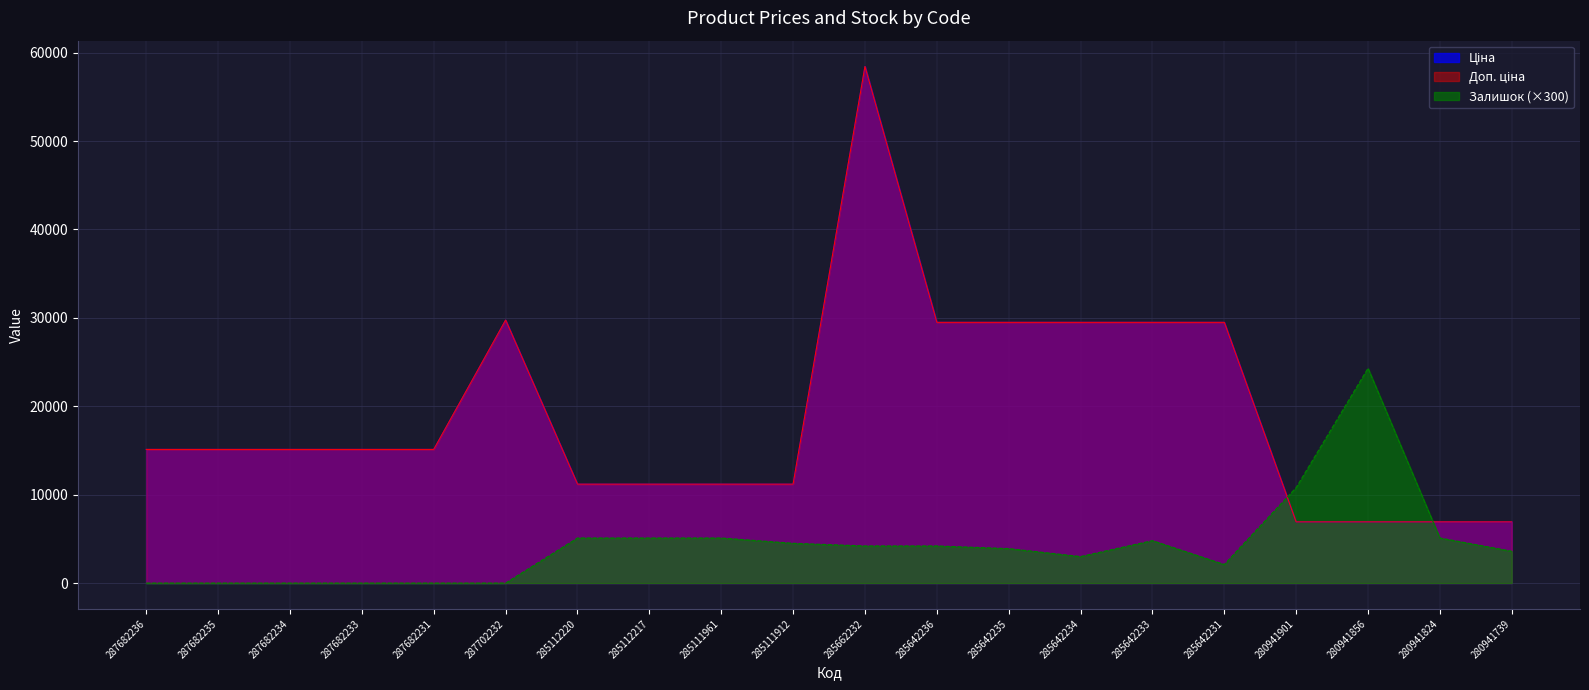

Reading left to right, extract all data points from this chart.

Ціна: 15120.0	15120.0	15120.0	15120.0	15120.0	29747.2	11188.2	11188.2	11188.2	11188.2	58426.5	29491.5	29491.5	29491.5	29491.5	29491.5	6925.7	6925.7	6925.7	6925.7
Доп. ціна: 15120.0	15120.0	15120.0	15120.0	15120.0	29747.2	11188.2	11188.2	11188.2	11188.2	58426.5	29491.5	29491.5	29491.5	29491.5	29491.5	6925.7	6925.7	6925.7	6925.7
Залишок: 0.0	0.0	0.0	0.0	0.0	0.0	5100.0	5100.0	5100.0	4500.0	4200.0	4200.0	3900.0	3000.0	4800.0	2100.0	10800.0	24300.0	5100.0	3600.0